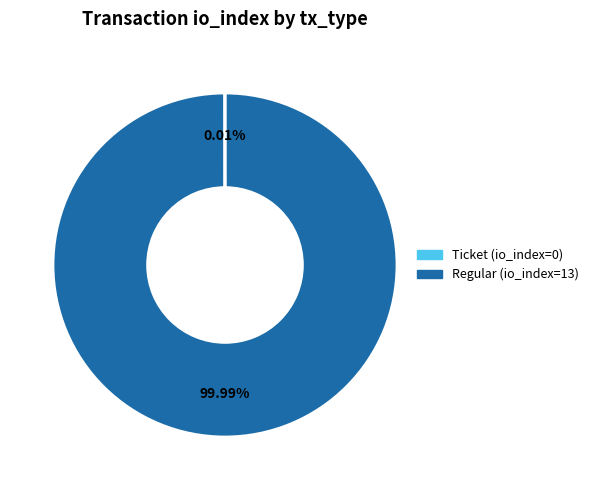

To the nearest percent, what is the difference between the largest and smallest slice percentages?

100%